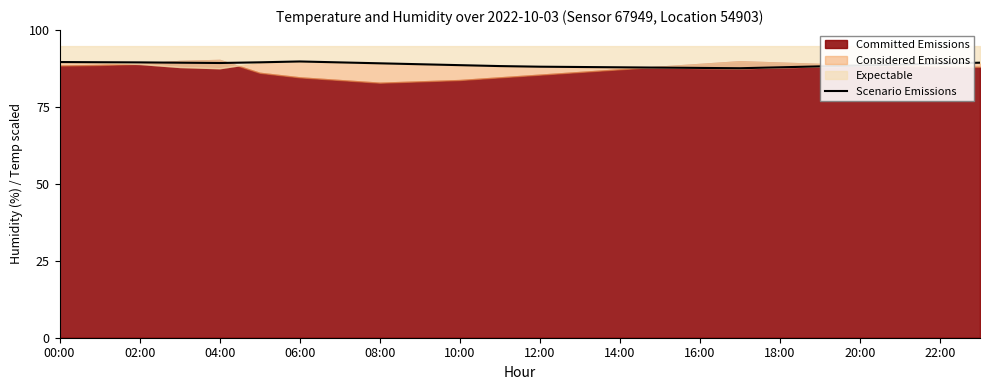

What is the greatest value displayed?

89.8